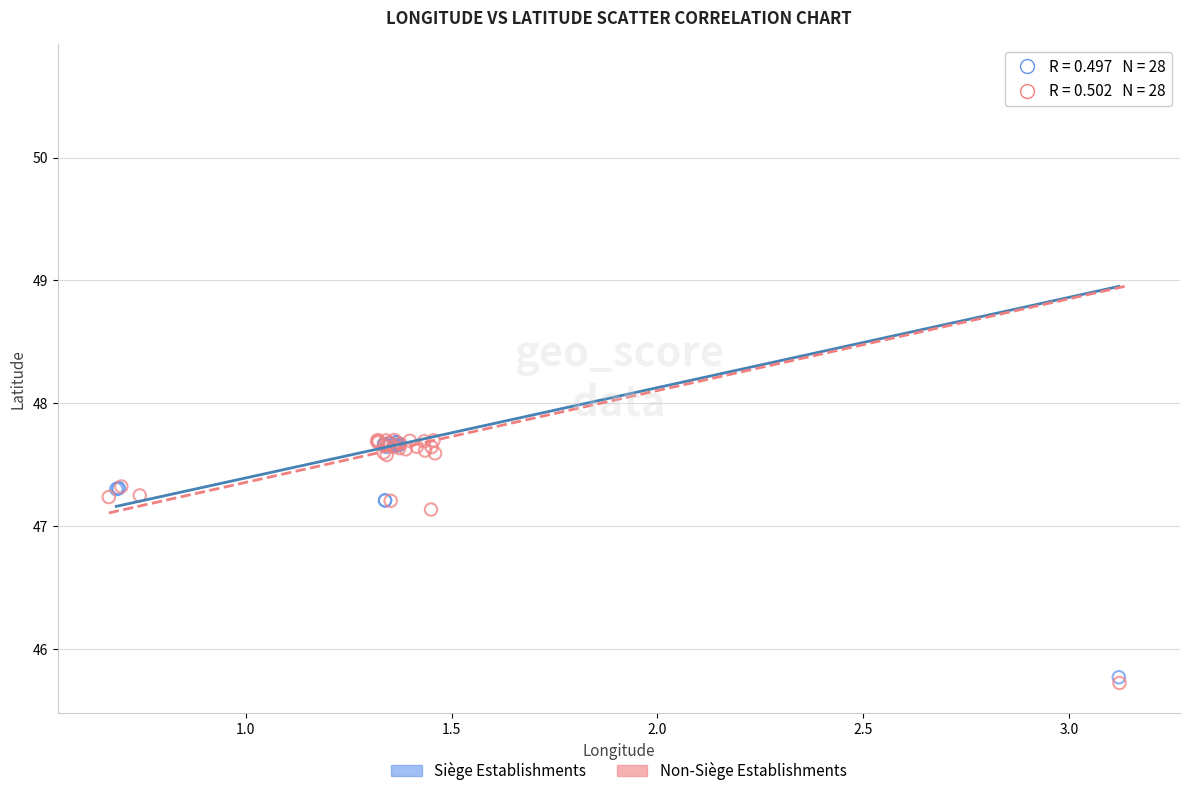

Which series has the widest spread of Y values?

Non-Siège Establishments